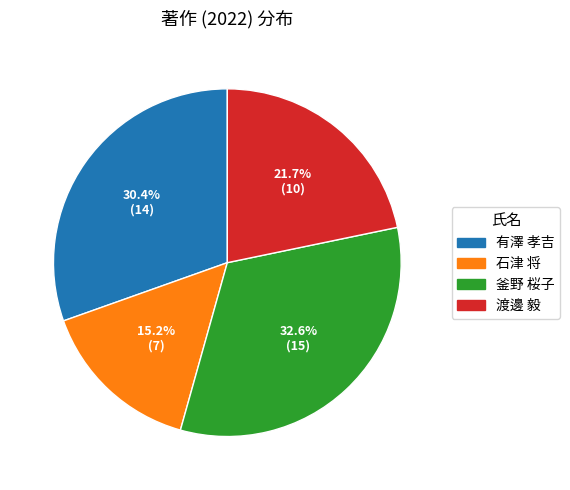

Count the number of slices in the pie.

4